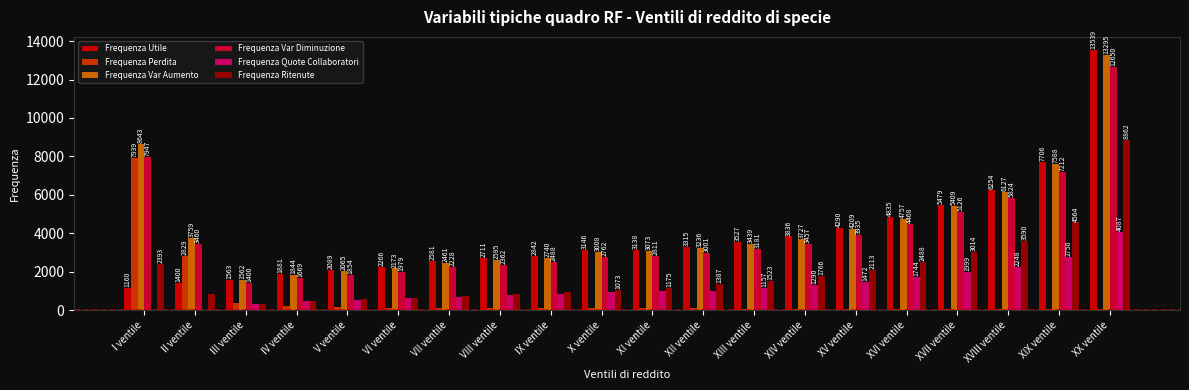

Between VII ventile and X ventile, which series saw the biggest shift?

Frequenza Utile